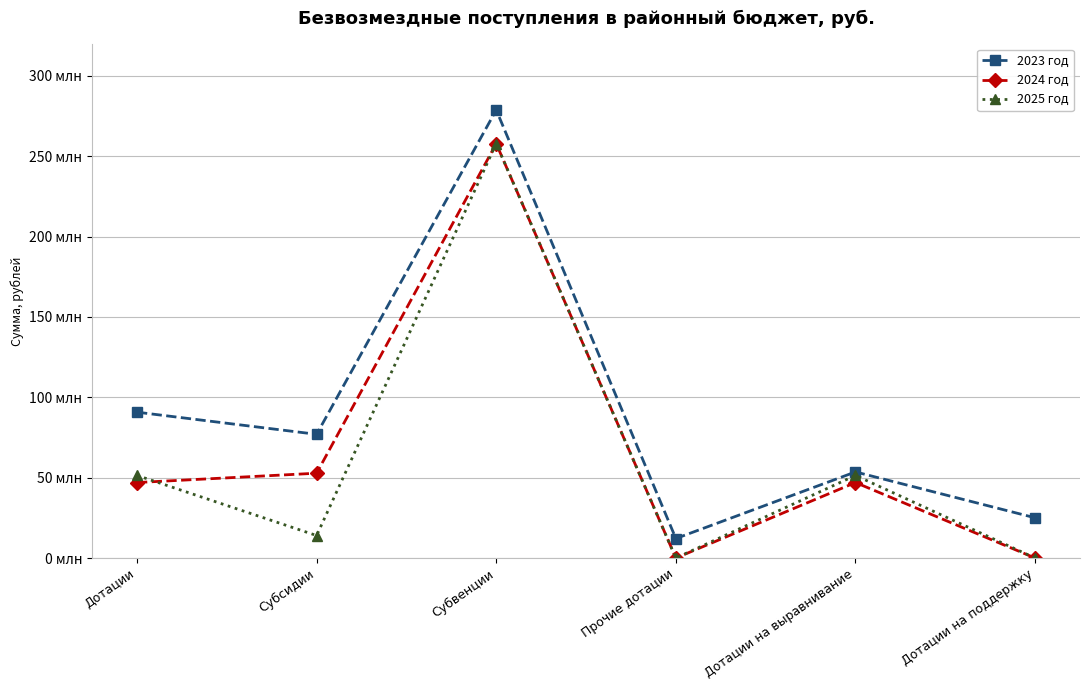

Rank the series at Дотации на поддержку from lowest to highest value.

2024 год, 2025 год, 2023 год